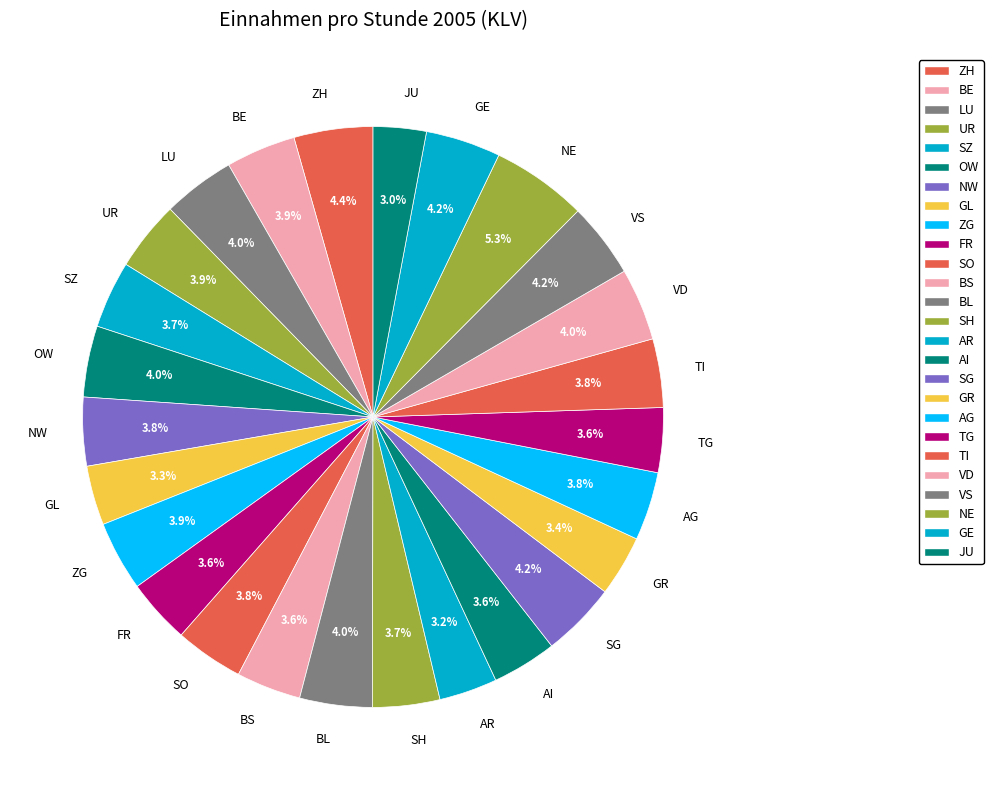

Approximately how many times larger is the value at FR compared to ZH?

0.8